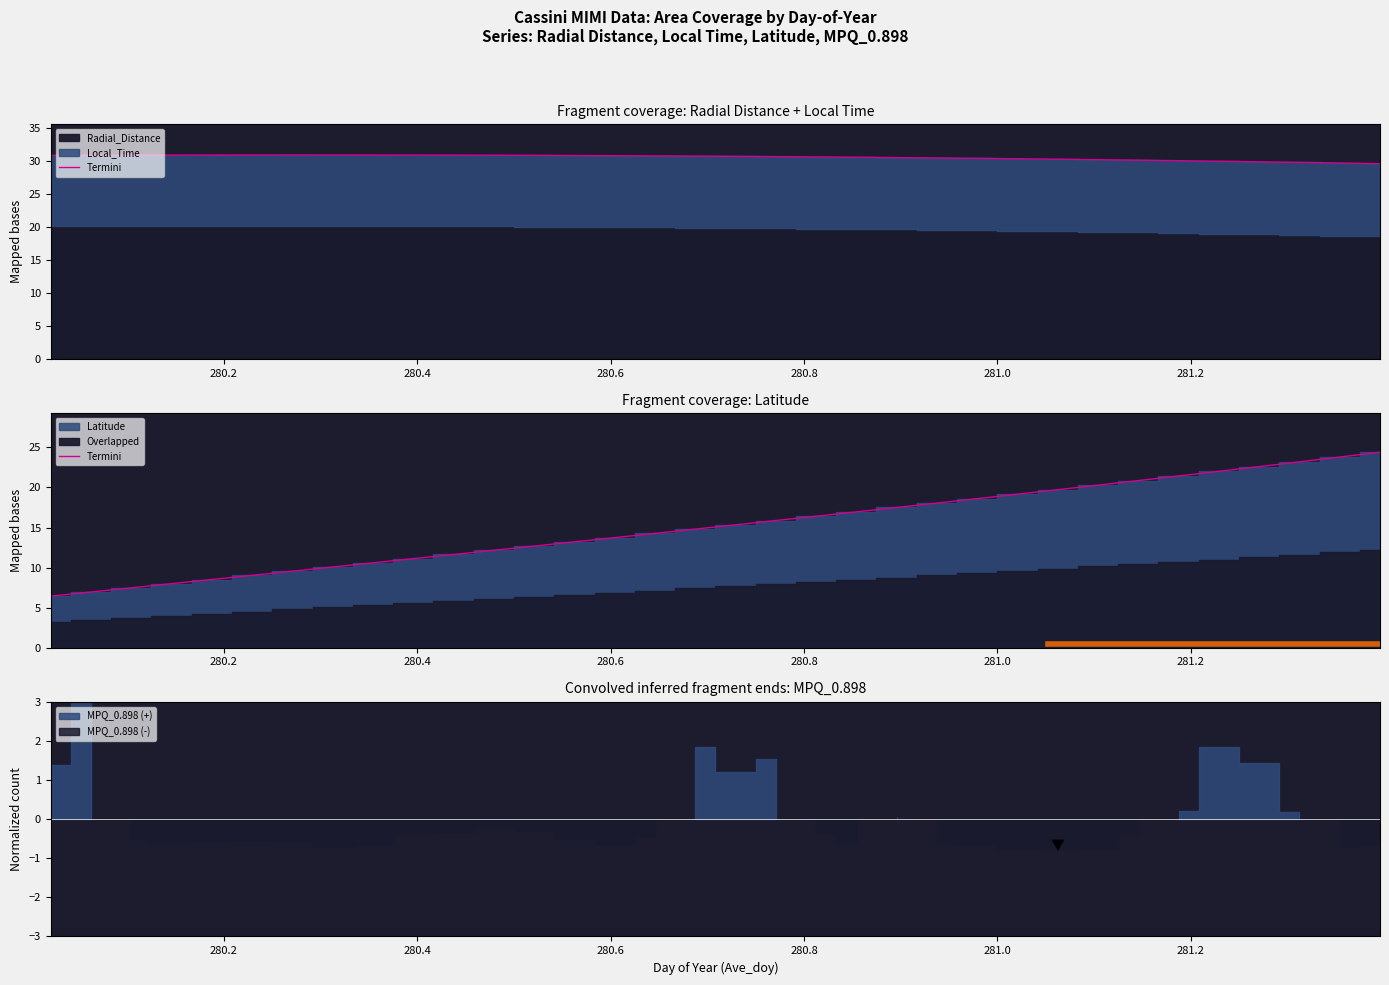

Rank the series by their average value, from lowest to highest.

Local_Time, Radial_Distance